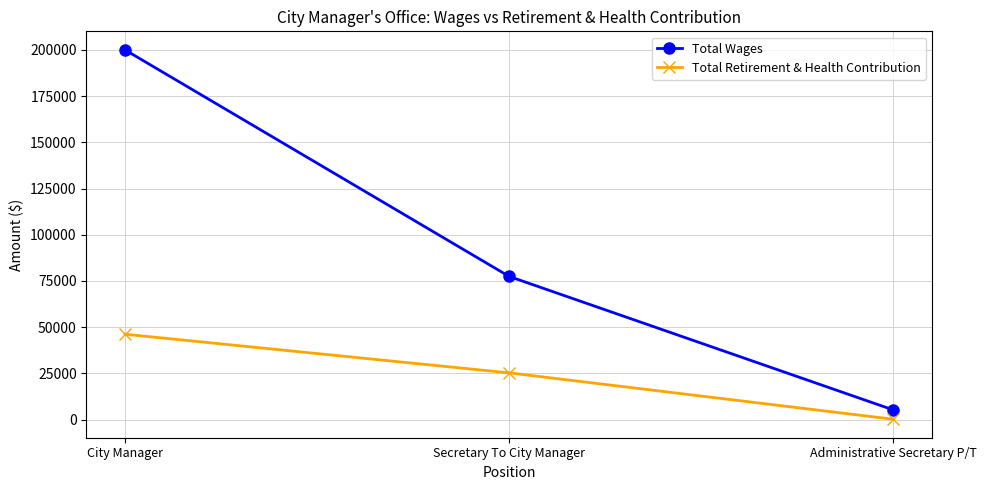

Is it true that Total Wages equals 276407.8 at City Manager?

False